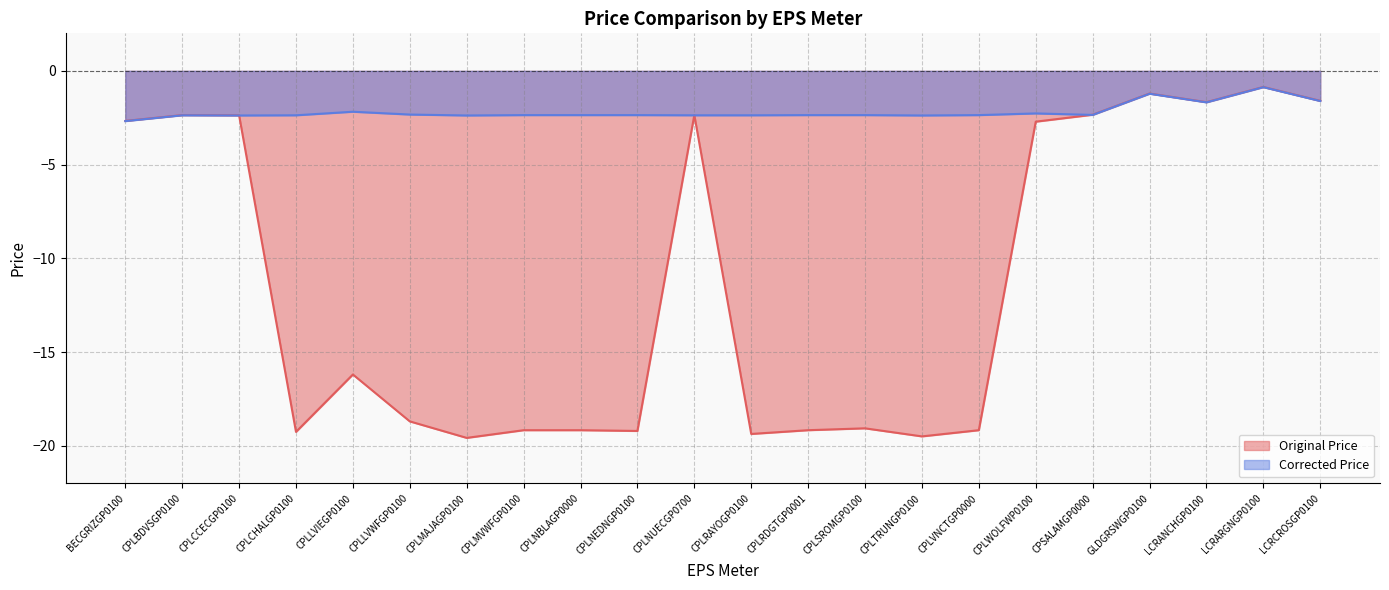

Reading right to left, what are all the values shown in this chart?

Original Price: -1.6	-0.9	-1.7	-1.2	-2.3	-2.7	-19.2	-19.5	-19.1	-19.2	-19.4	-2.4	-19.2	-19.2	-19.2	-19.6	-18.7	-16.2	-19.2	-2.4	-2.4	-2.7
Corrected Price: -1.6	-0.9	-1.7	-1.2	-2.4	-2.3	-2.4	-2.4	-2.4	-2.4	-2.4	-2.4	-2.4	-2.4	-2.4	-2.4	-2.3	-2.2	-2.4	-2.4	-2.4	-2.7